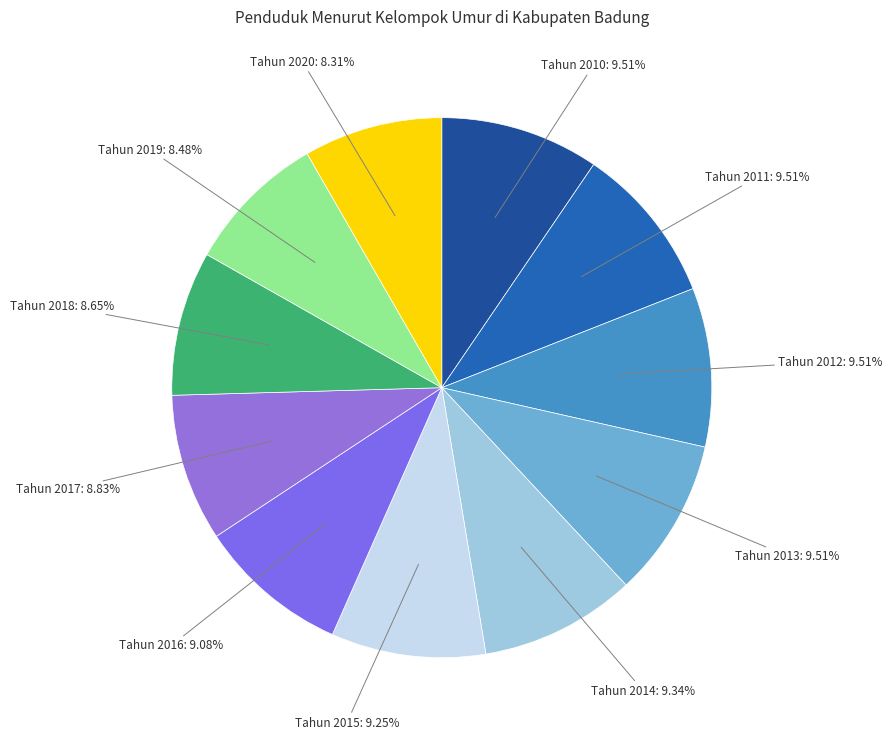

Combined, do Tahun 2018: 8.65% and Tahun 2011: 9.51% account for over 50%?

No